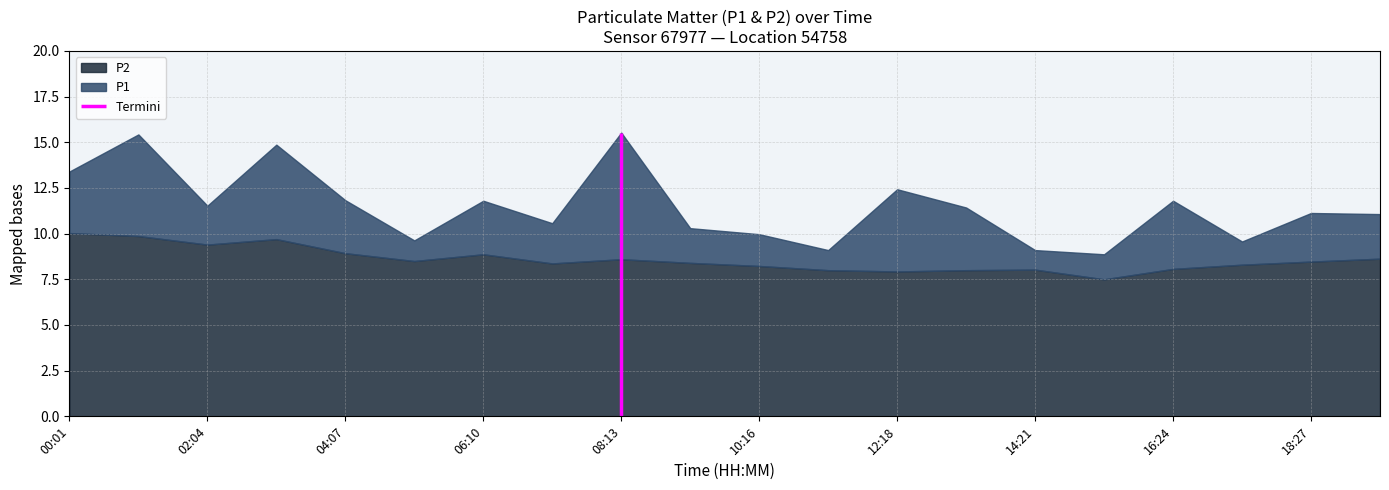

Which series has the largest range (max minus min)?

P1